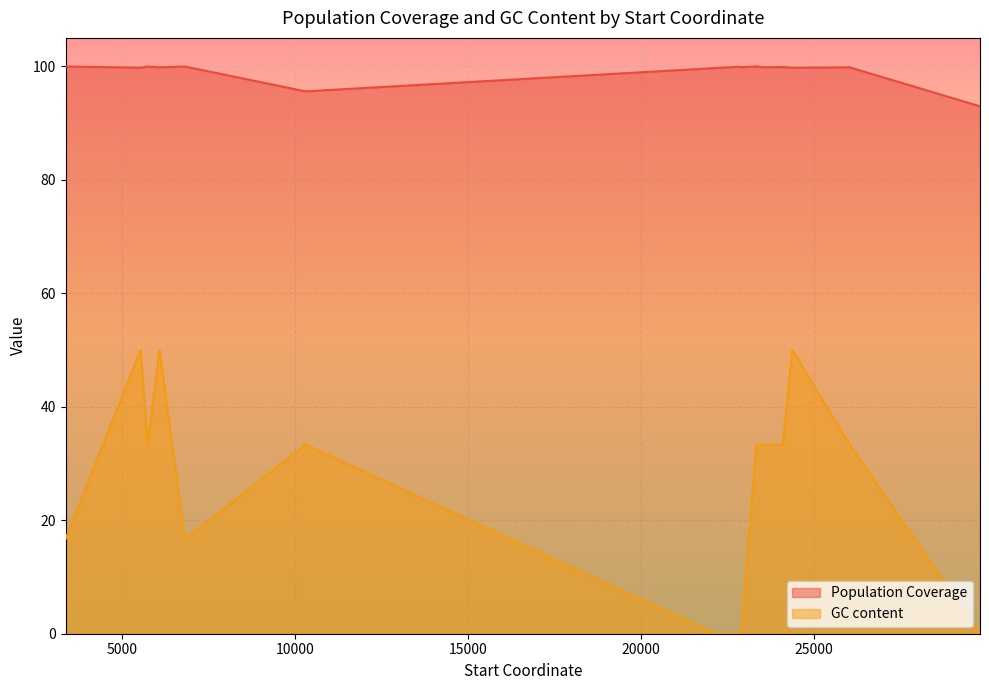

What is the highest value of the GC content series?

50.0